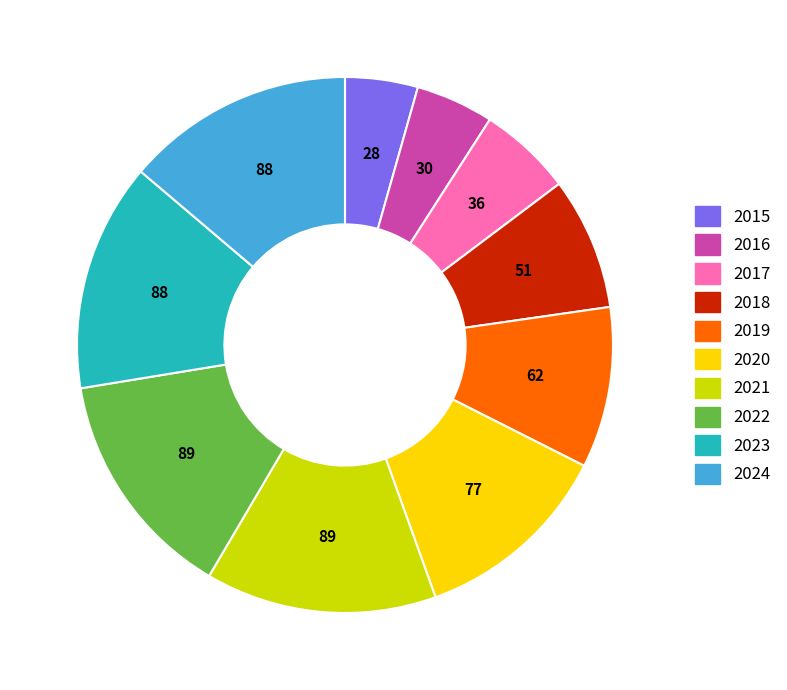

How many slices are in this pie chart?

10